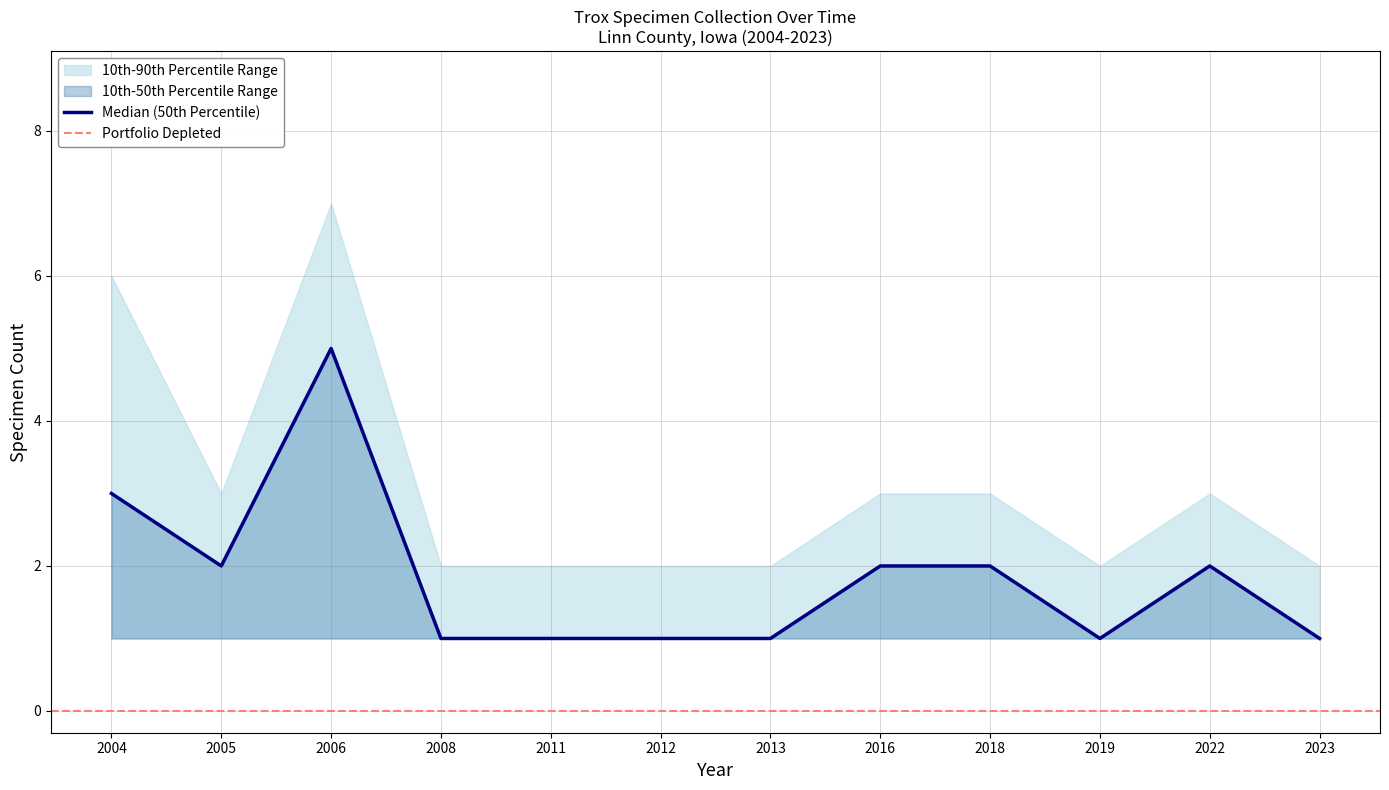

Does the chart have visible grid lines?

Yes